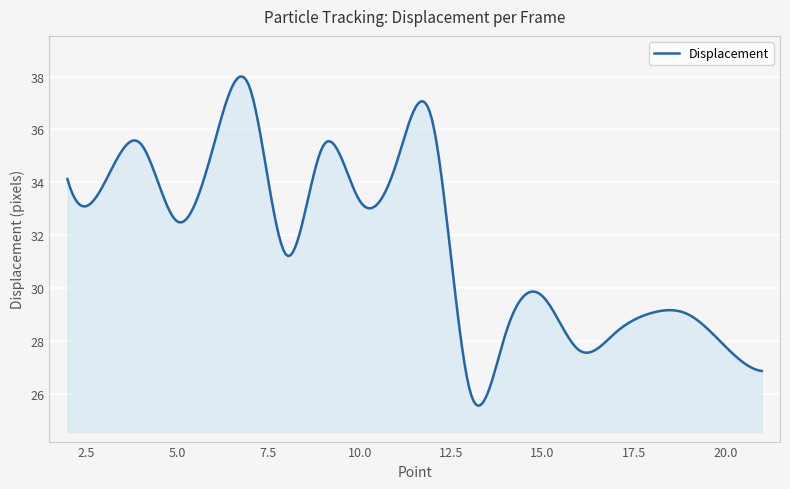

What is the difference between the maximum and minimum values?

12.5